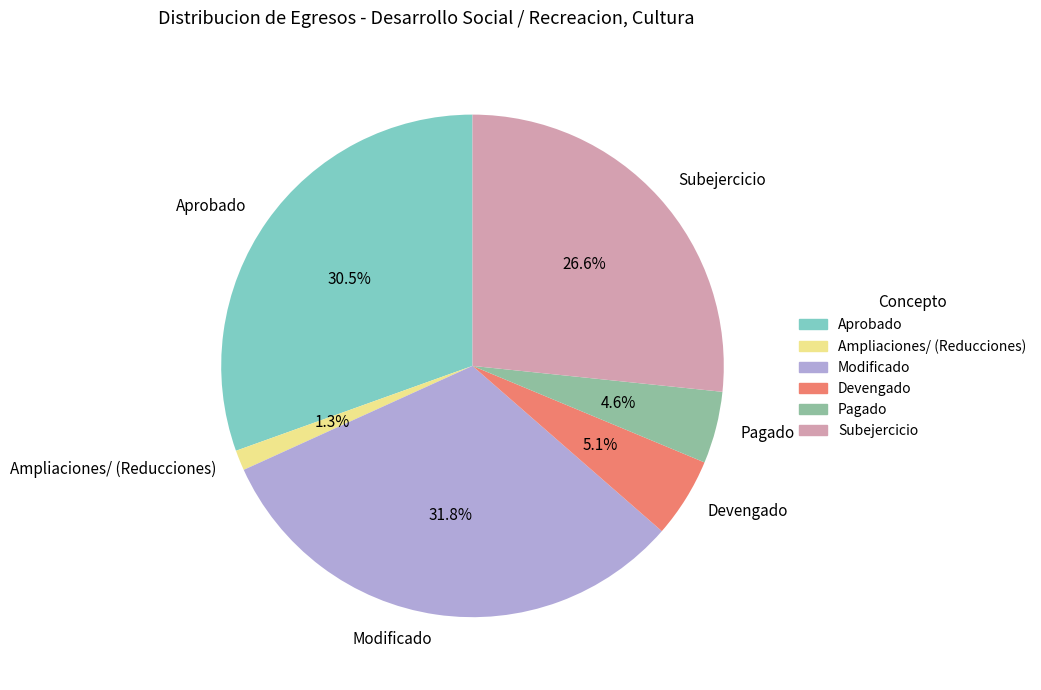

What percentage is the Devengado slice, to the nearest percent?

5%